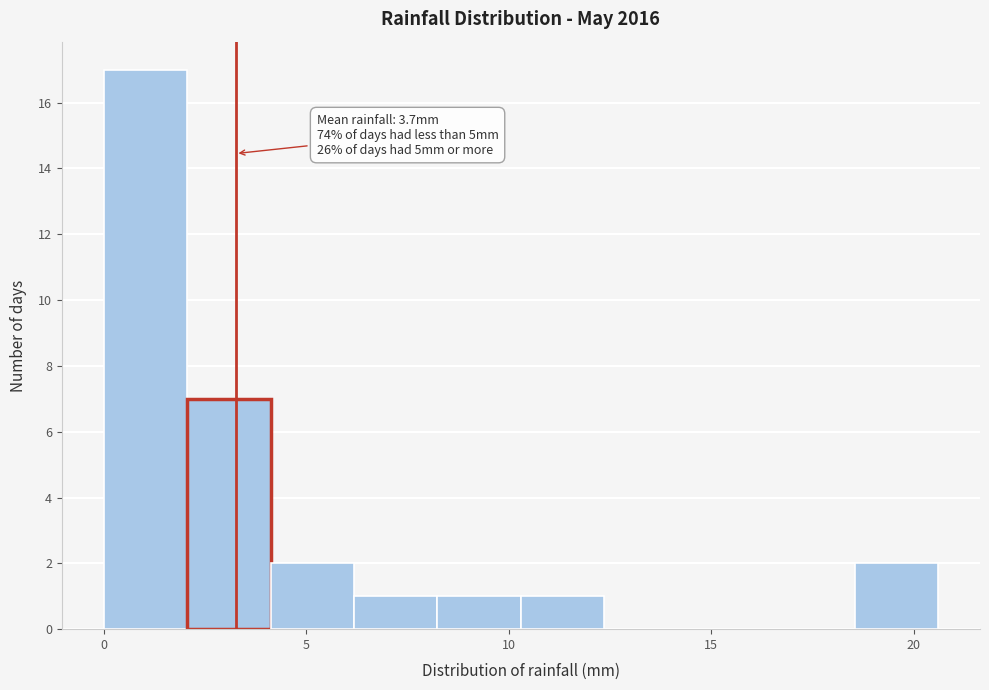

Over which range of the x-axis is the bar tallest?

0.0 to 2.0